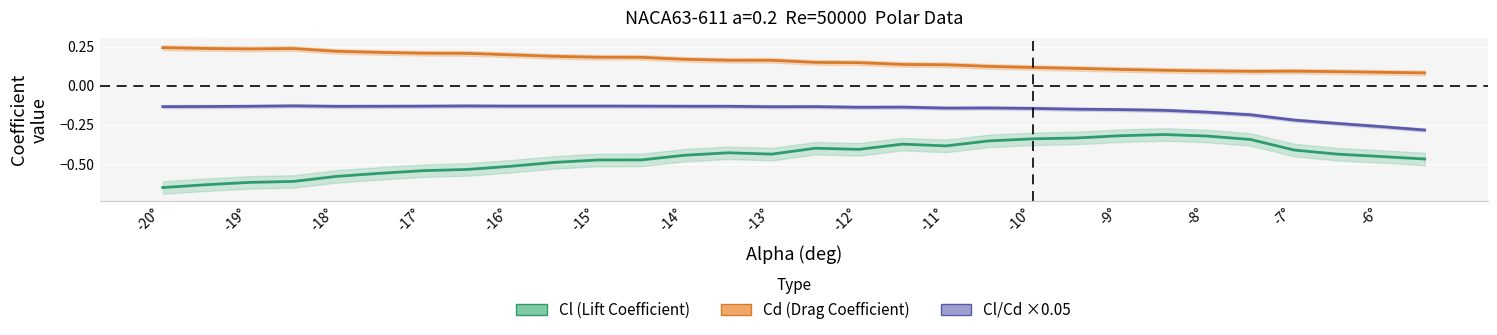

Is the value of Cd (Drag Coefficient) at 16 greater than the value of Cl/Cd ×0.05 at -11°?

Yes